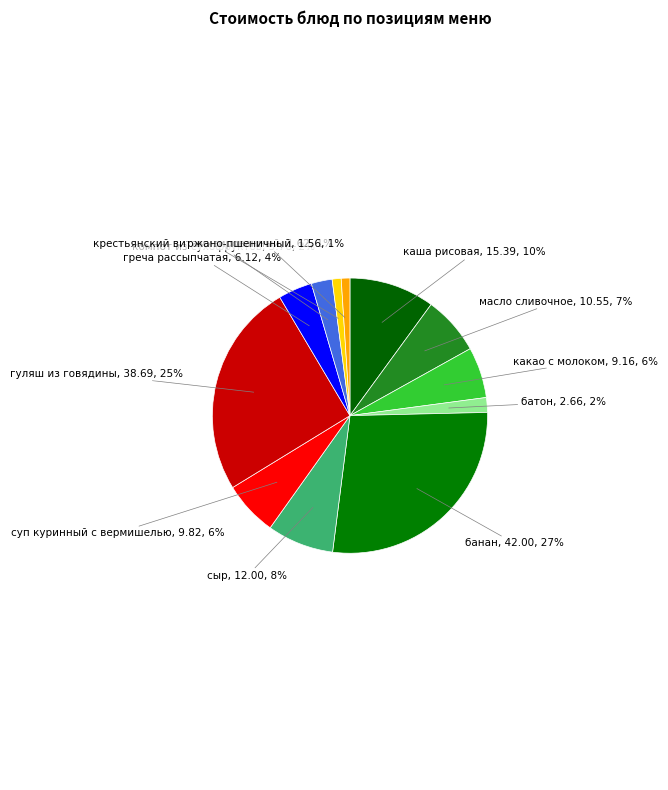

Does крестьянский витамизированный account for over 50% of the chart?

No